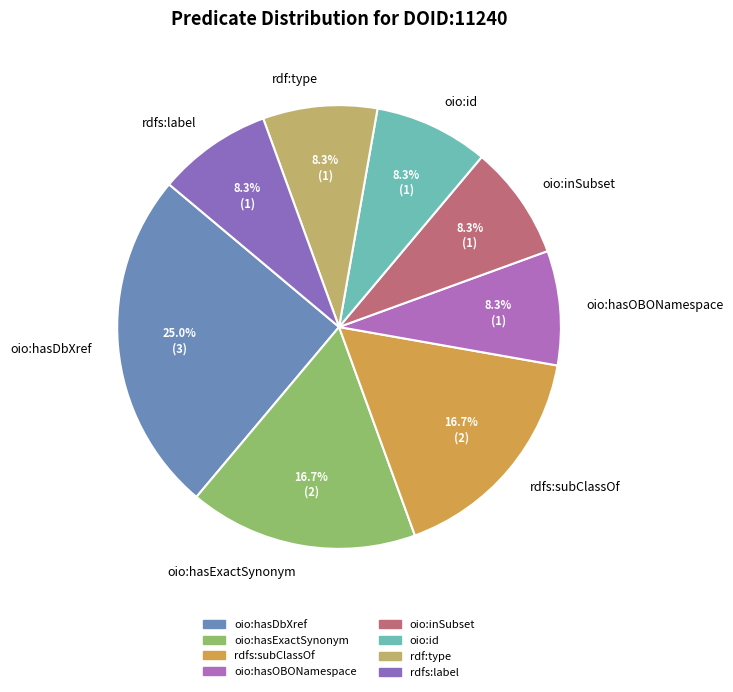

Does oio:id account for over 50% of the chart?

No